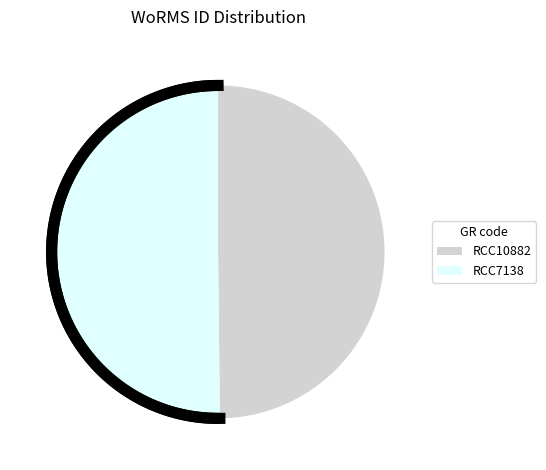

What portion of the pie excludes RCC7138?

49.8%